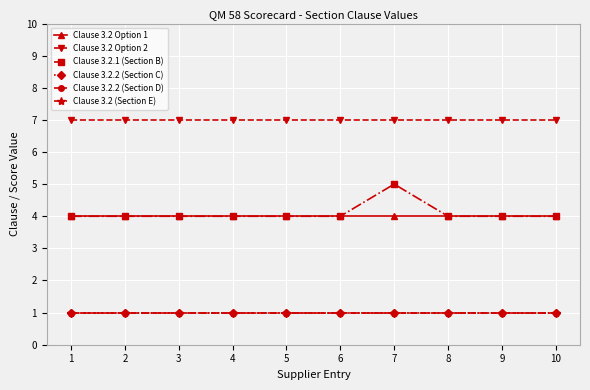

Does the chart have visible grid lines?

Yes